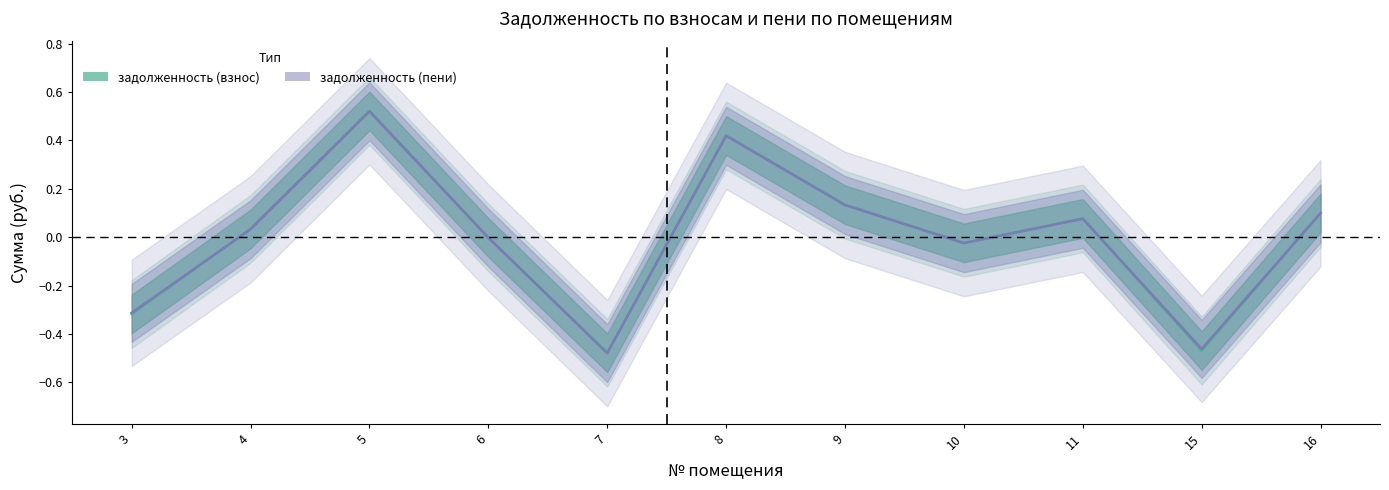

What is the value of the задолженность (взнос) point at the 1st from the left?

-0.3